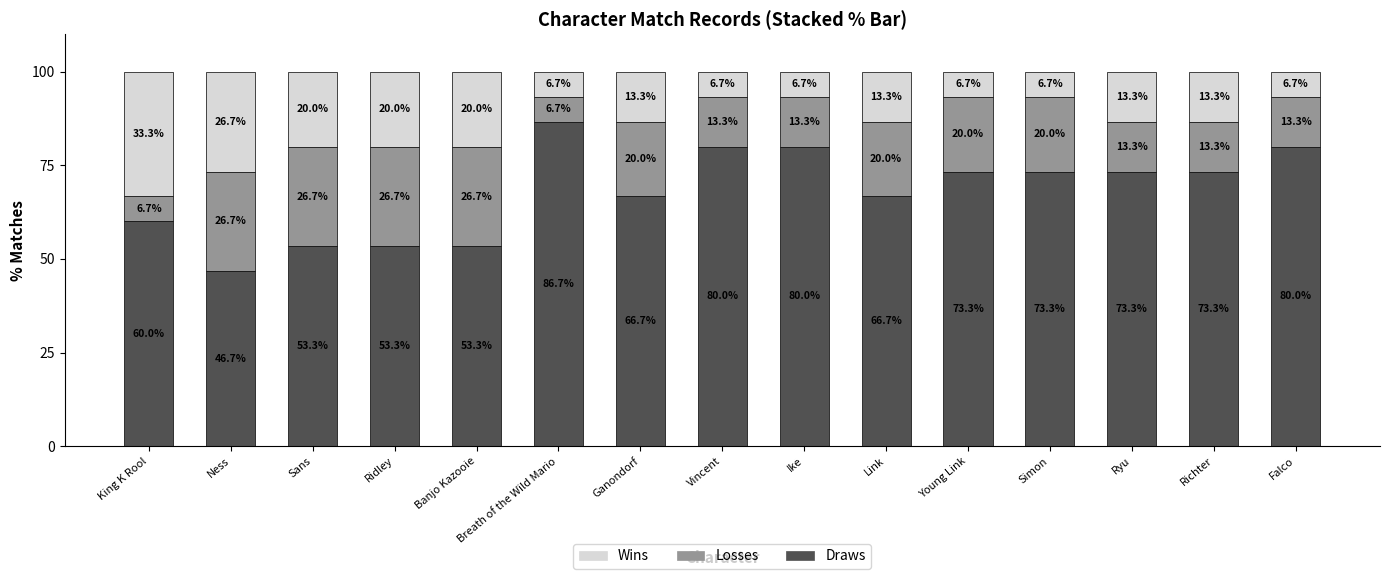

At which label does Draws reach its peak?

Breath of the Wild Mario